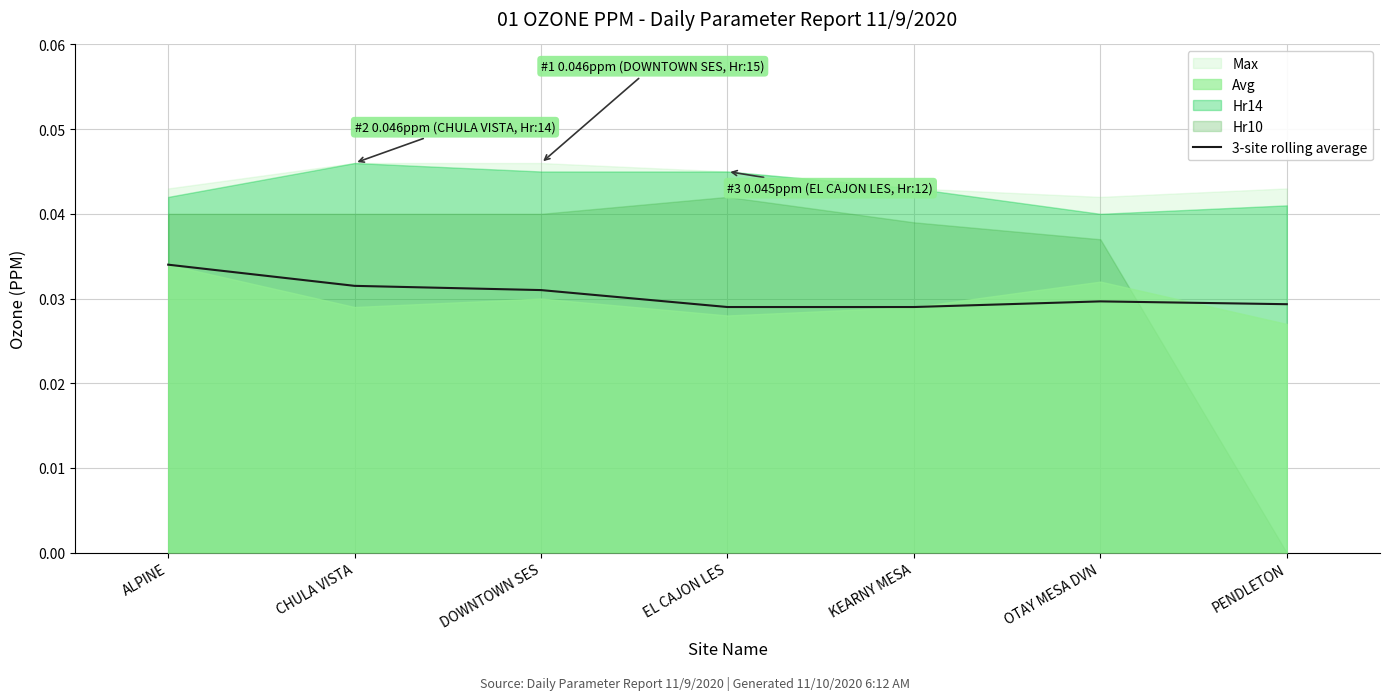

Is it true that 3-site rolling average equals 0.1 at OTAY MESA DVN?

False